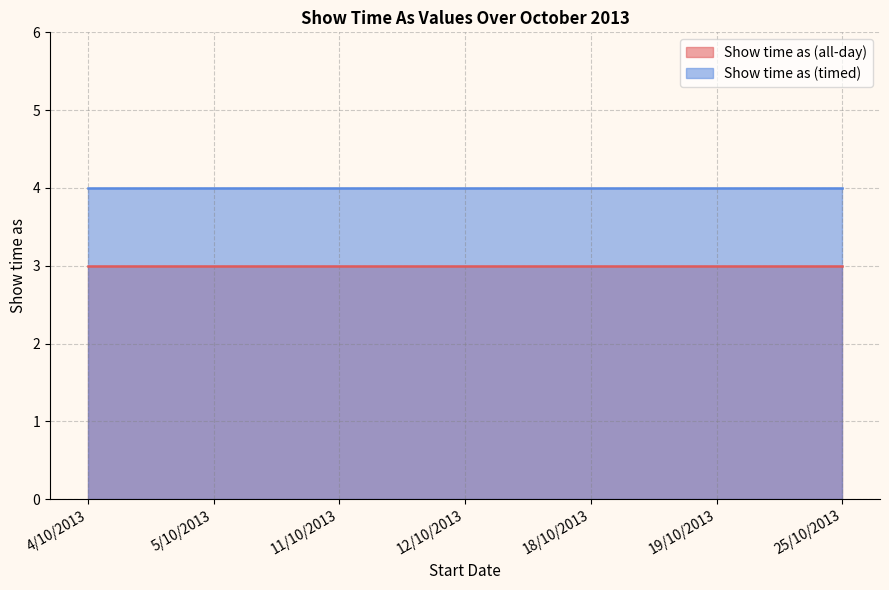

Which series has the largest range (max minus min)?

Show time as (all-day)